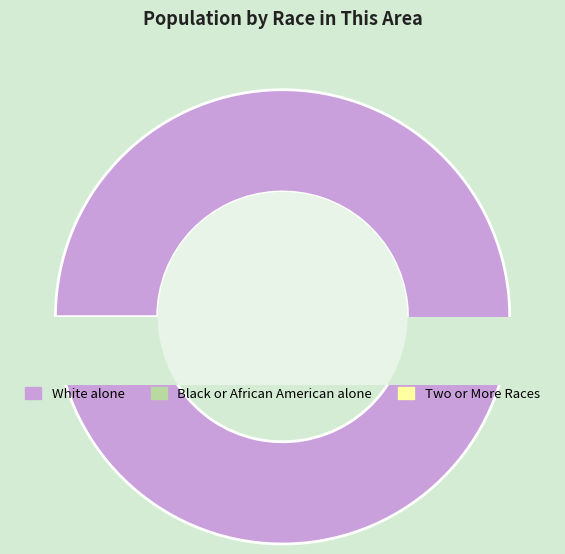

Is it true that Asian alone is 9% of the pie?

False